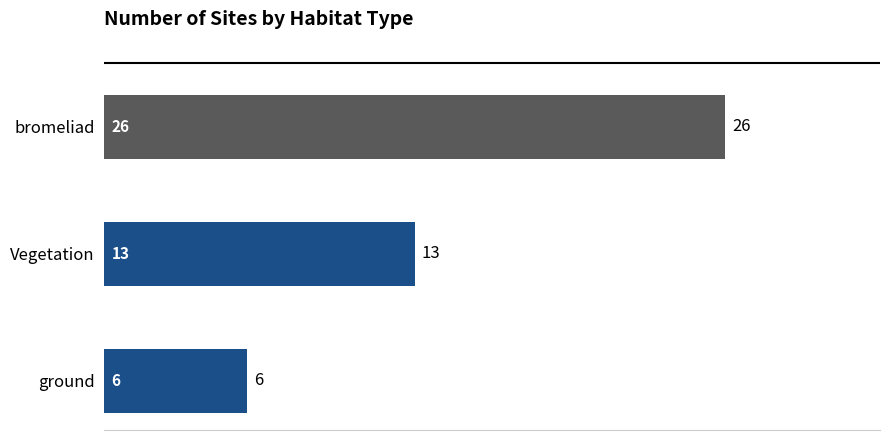

How many categories are shown in the chart?

3